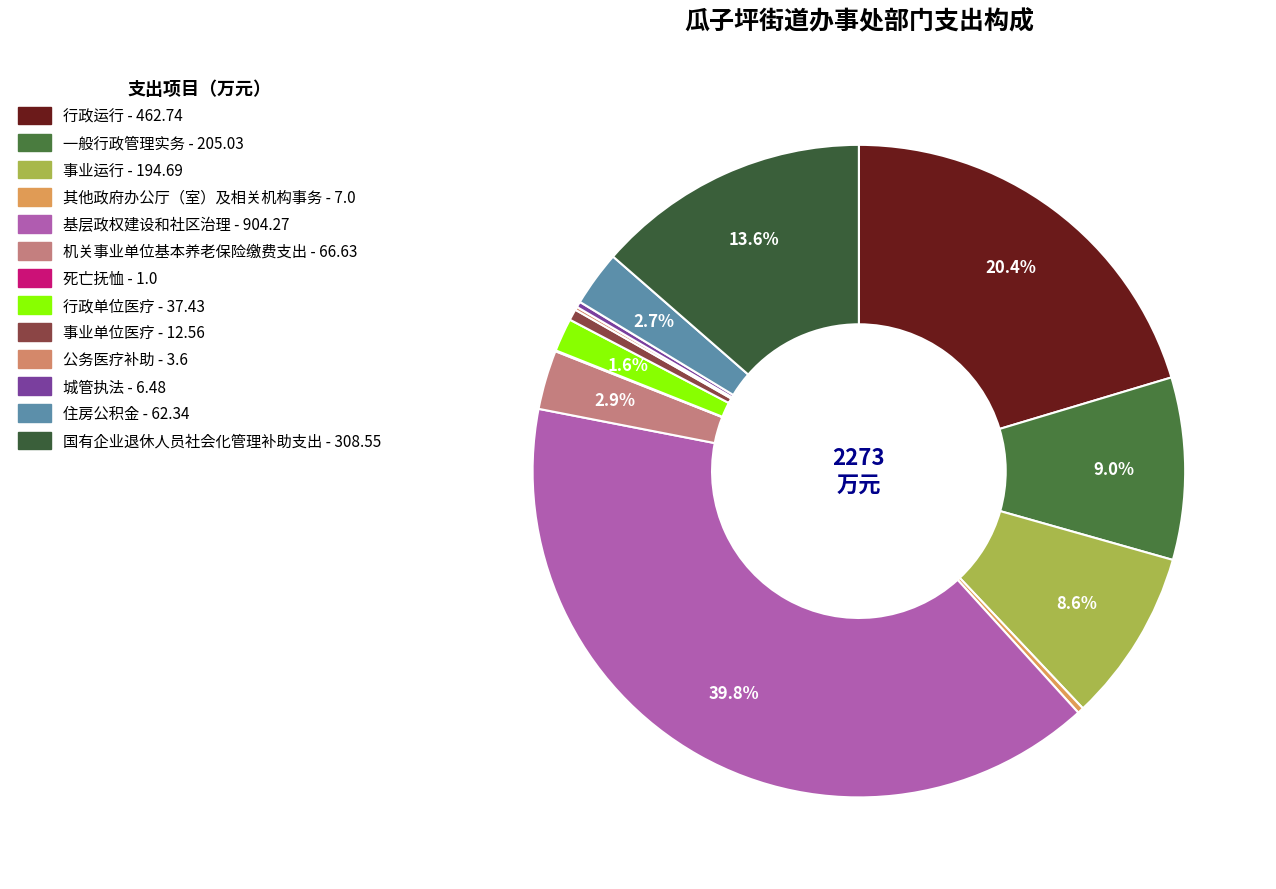

Which category has the smallest portion of the pie?

死亡抚恤